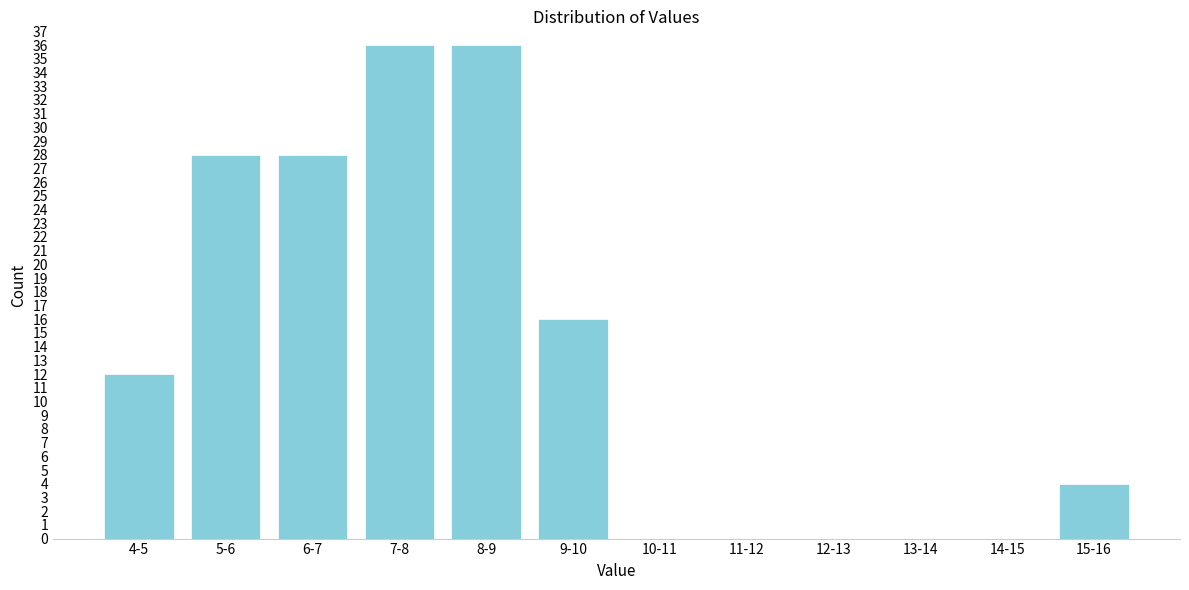

Reading right to left, what are all the values shown in this chart?

15-16=4	14-15=0	13-14=0	12-13=0	11-12=0	10-11=0	9-10=16	8-9=36	7-8=36	6-7=28	5-6=28	4-5=12